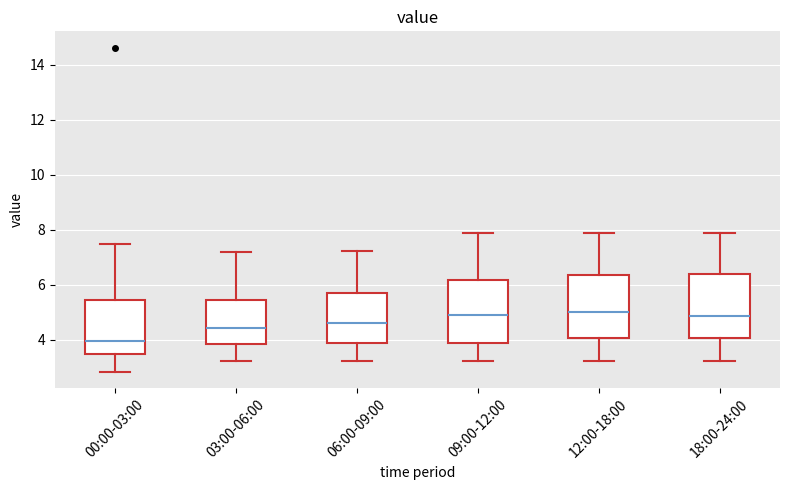

Reading left to right, read every box against the y-axis: the position of its median line, the range the box covers, and the ends of its whiskers. The values are not printed on the chart, so give them approximately, as read against the axis.

00:00-03:00: median 4.0, box 3.4 to 5.4, whiskers 2.8 to 7.6
03:00-06:00: median 4.4, box 3.8 to 5.4, whiskers 3.2 to 7.2
06:00-09:00: median 4.6, box 3.8 to 5.6, whiskers 3.2 to 7.2
09:00-12:00: median 4.8, box 3.8 to 6.2, whiskers 3.2 to 7.8
12:00-18:00: median 5.0, box 4.0 to 6.4, whiskers 3.2 to 7.8
18:00-24:00: median 4.8, box 4.0 to 6.4, whiskers 3.2 to 8.0